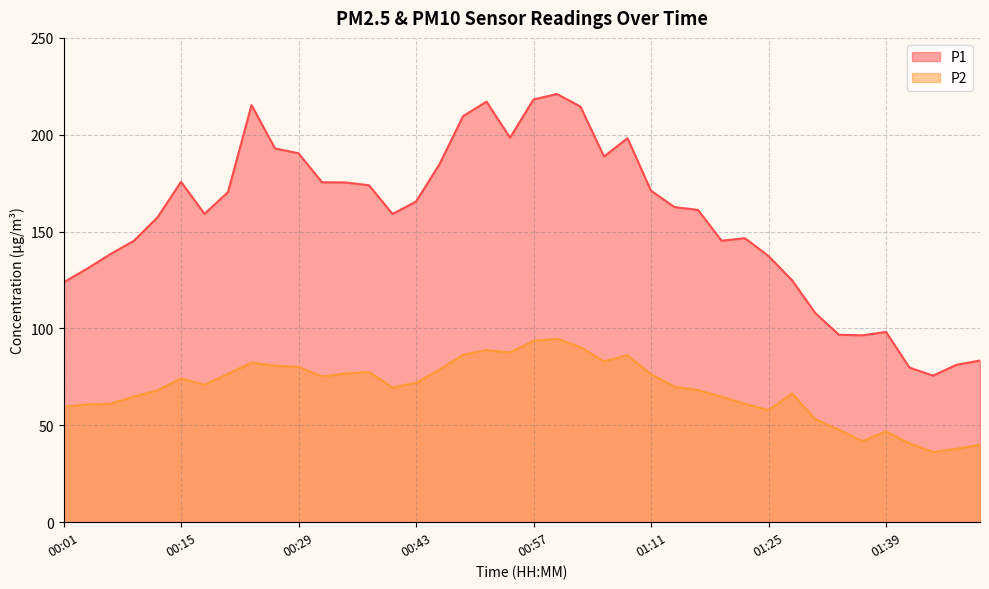

Does the chart have visible grid lines?

Yes